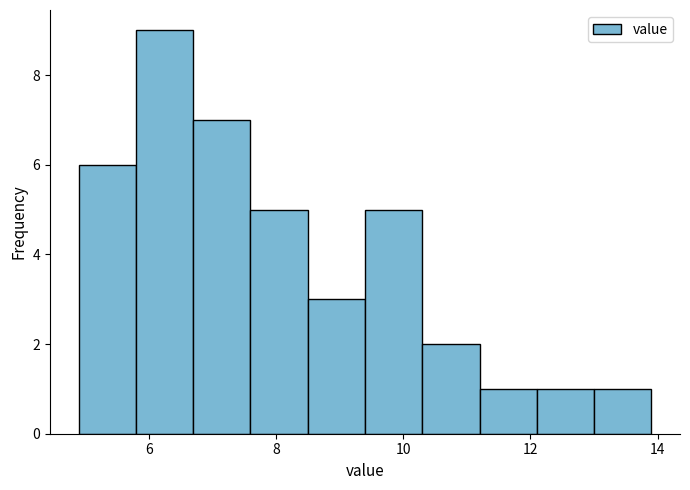

Reading left to right, list every bar in this chart as the range it spans on the x-axis followed by its height. Neither the bar edges nor the heights are printed on the chart, so give them approximately, as read against the axes.

4.9 to 5.8: 6
5.8 to 6.7: 9
6.7 to 7.6: 7
7.6 to 8.5: 5
8.5 to 9.4: 3
9.4 to 10.3: 5
10.3 to 11.2: 2
11.2 to 12.1: 1
12.1 to 13.0: 1
13.0 to 13.9: 1